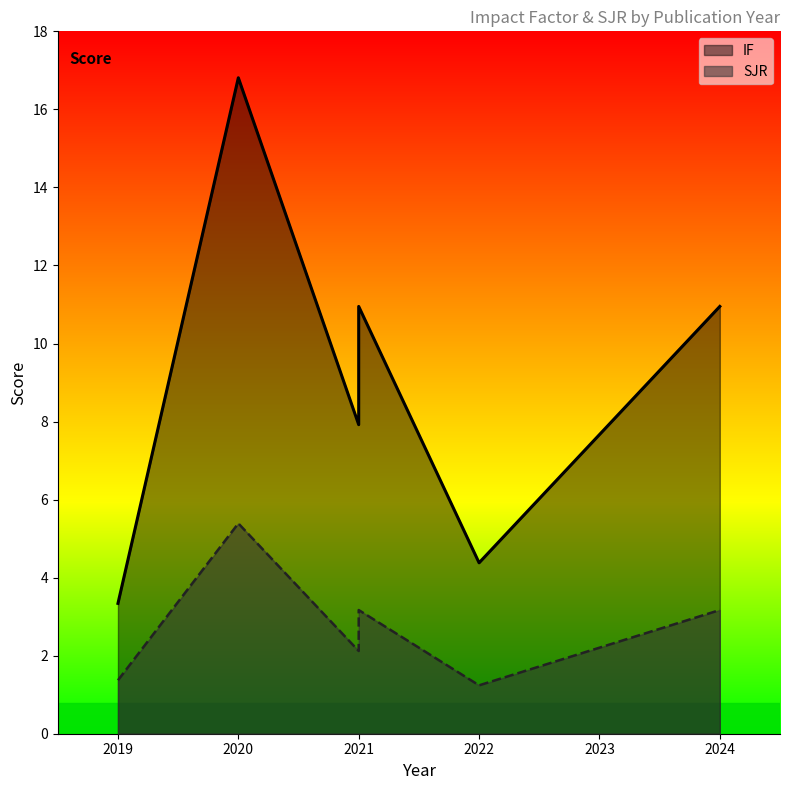

What are all the series names shown in the legend?

IF, SJR